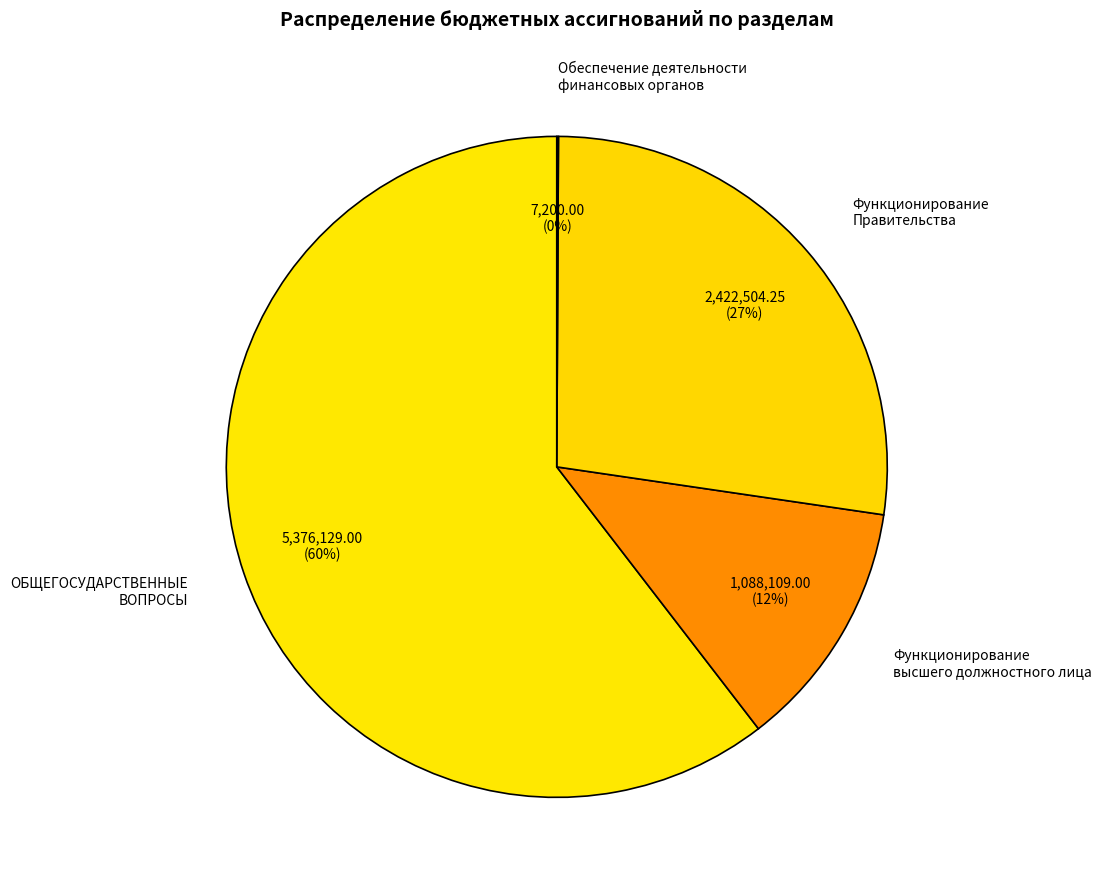

Is the sum of Функционирование высшего должностного лица and ОБЩЕГОСУДАРСТВЕННЫЕ ВОПРОСЫ greater than half?

Yes